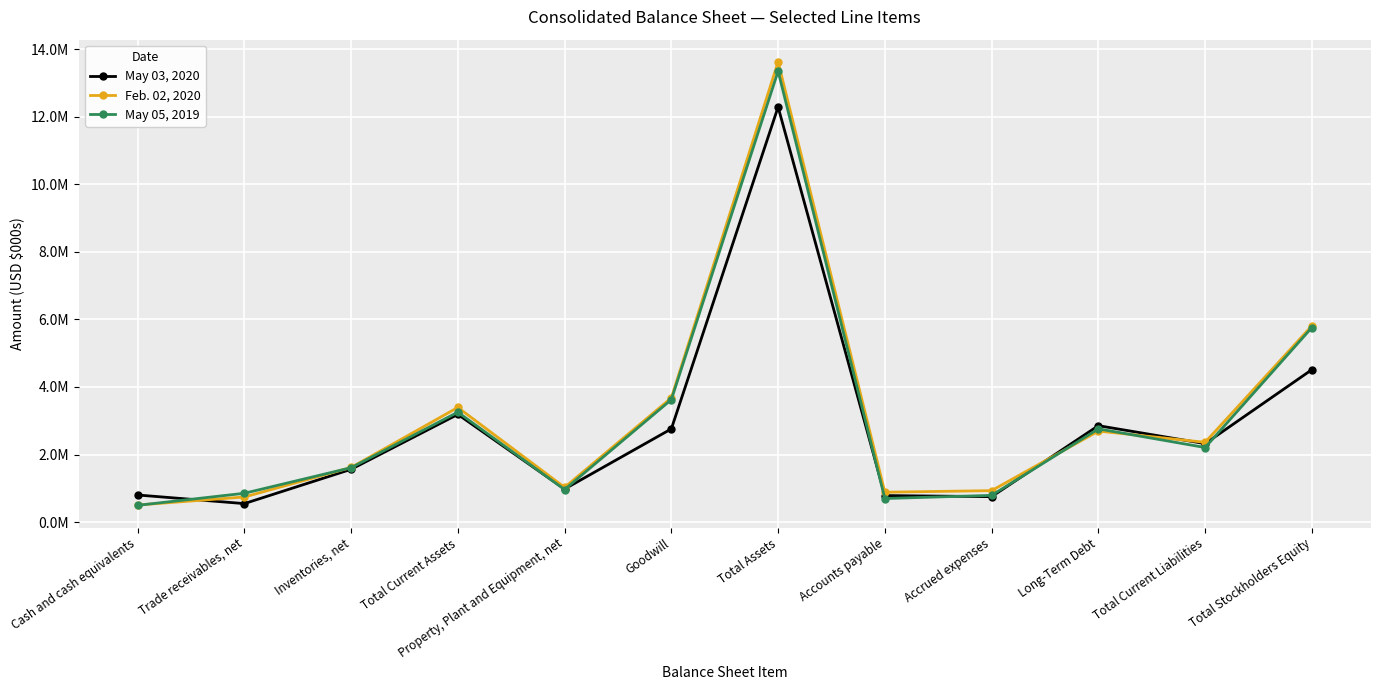

Which series has the widest spread of values?

Feb. 02, 2020